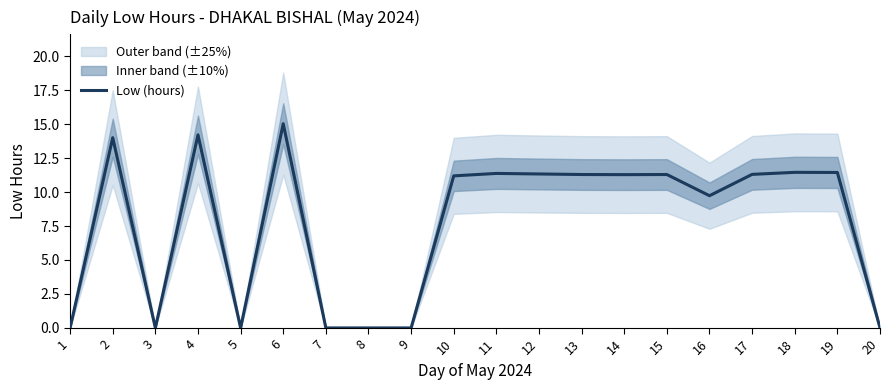

What is the greatest value displayed?

15.0